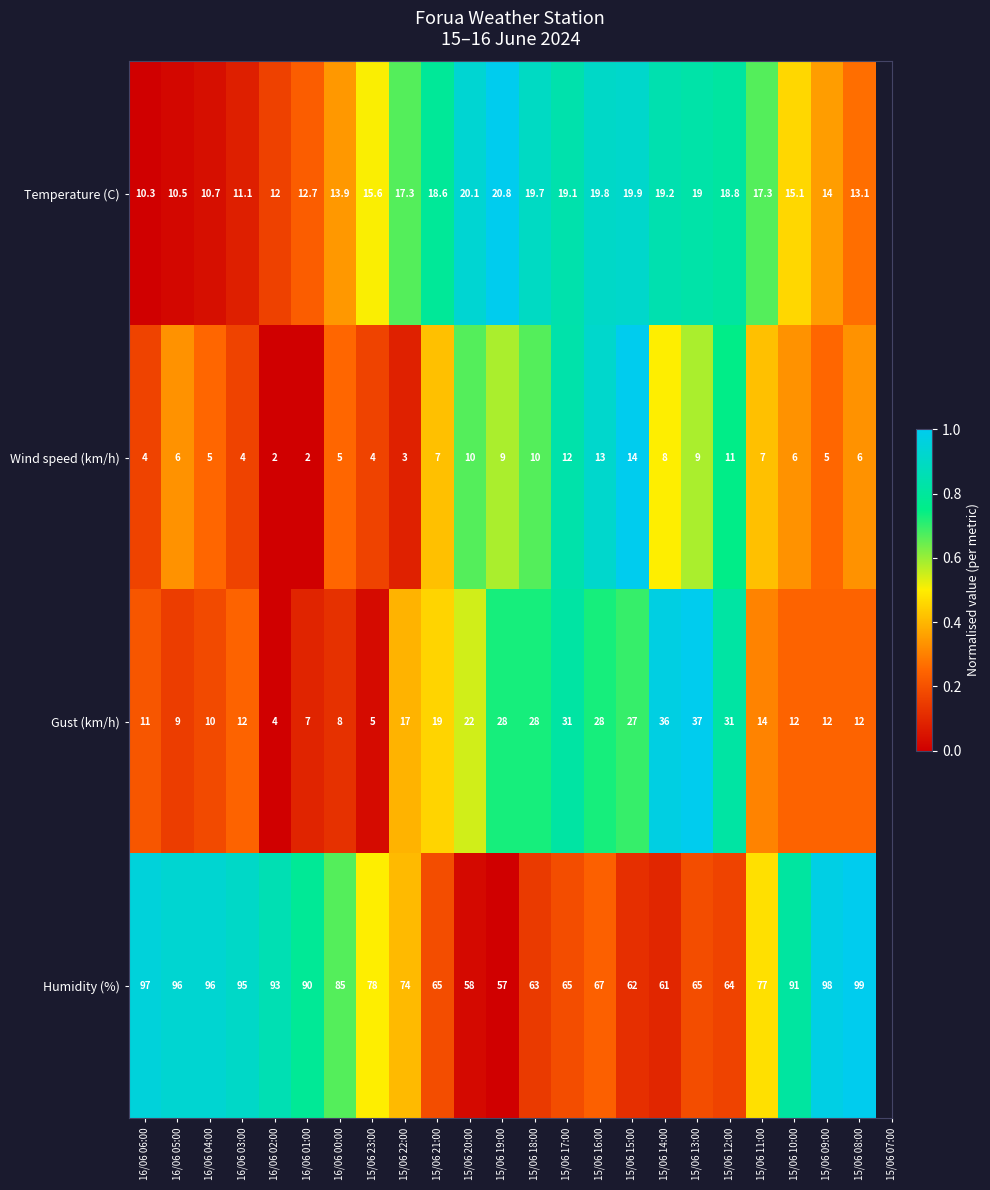

The value of Wind speed (km/h) at 16/06 02:00 is 3.1. True or false?

False